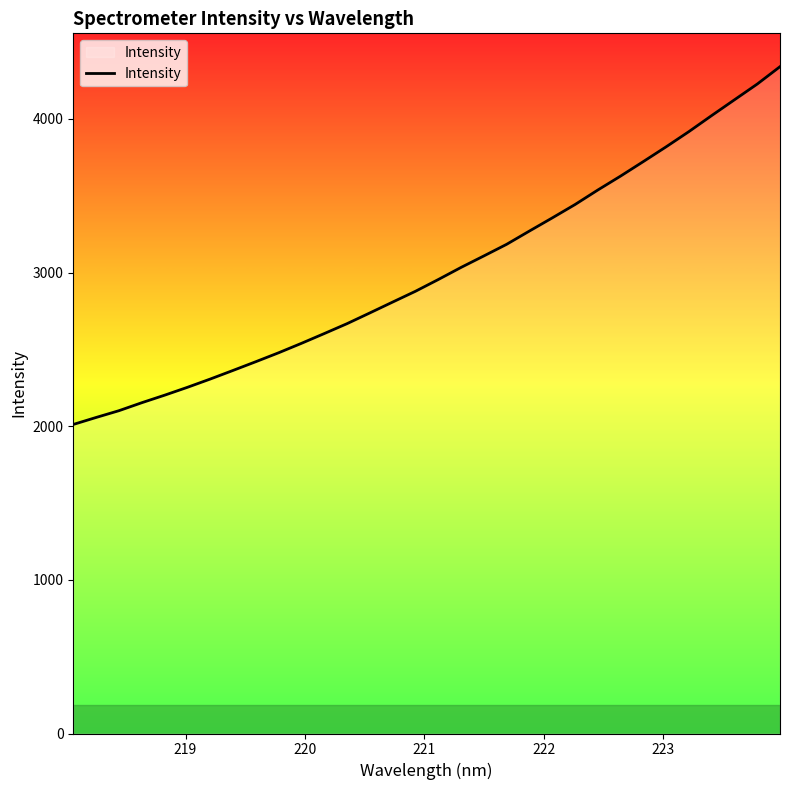

What is the difference between the maximum and minimum values?

2328.7